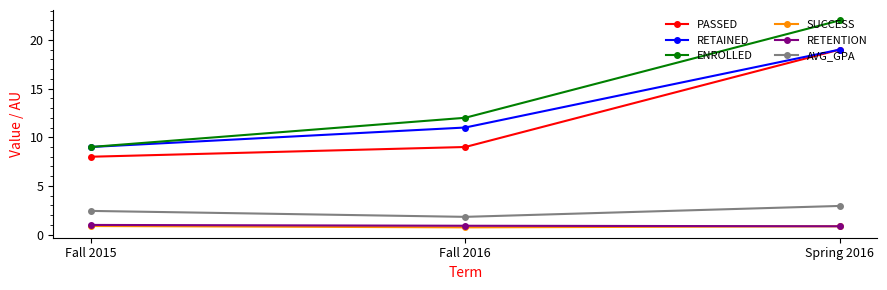

What is the total value across all series at Fall 2016?

35.5